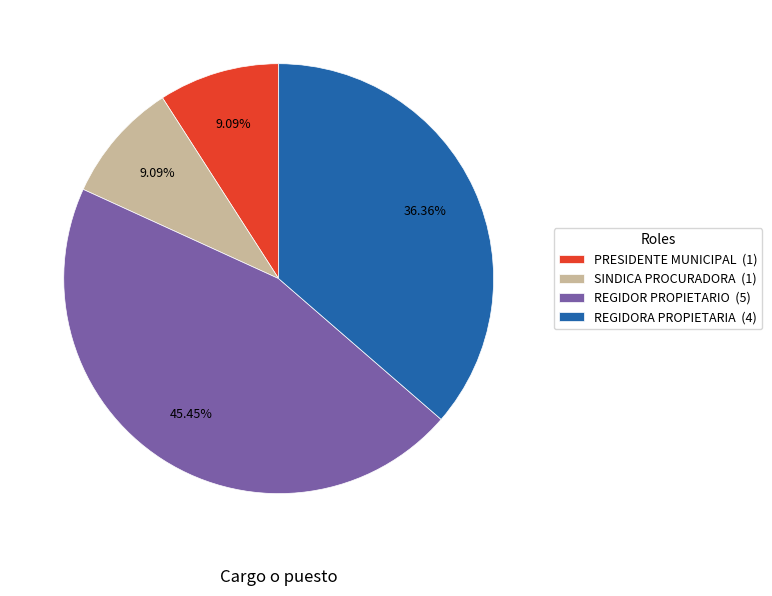

What percentage is the REGIDORA PROPIETARIA slice, to the nearest percent?

36%